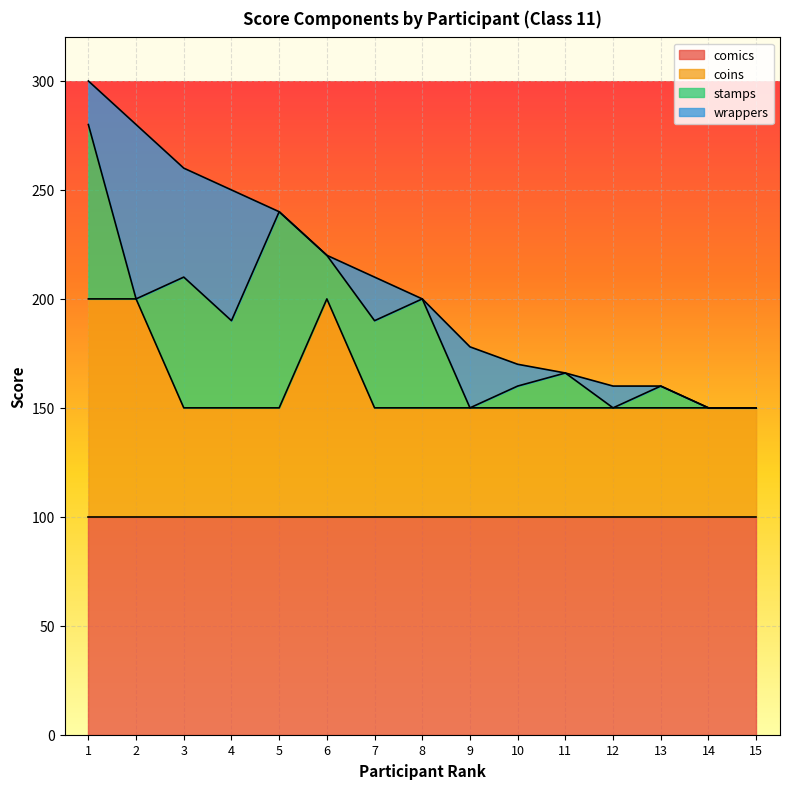

What is the lowest value of the coins series?

50